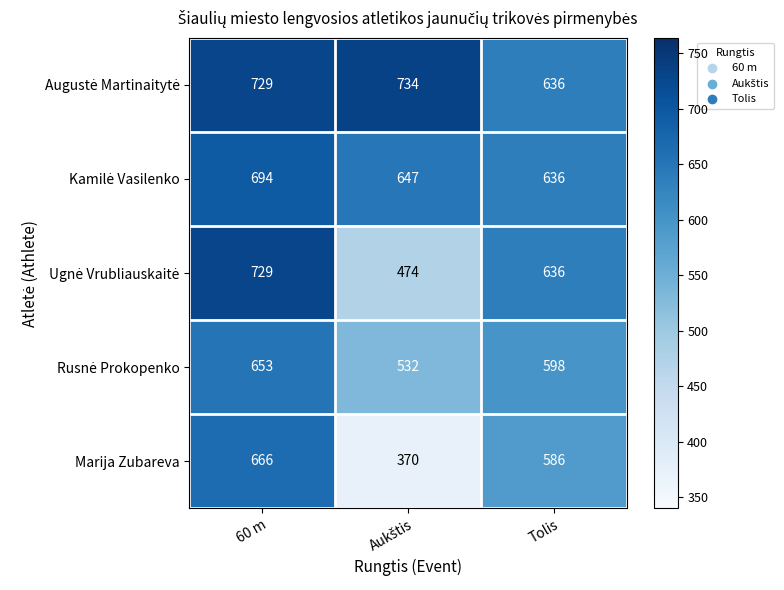

At which category is the sum across all series the highest?

60 m